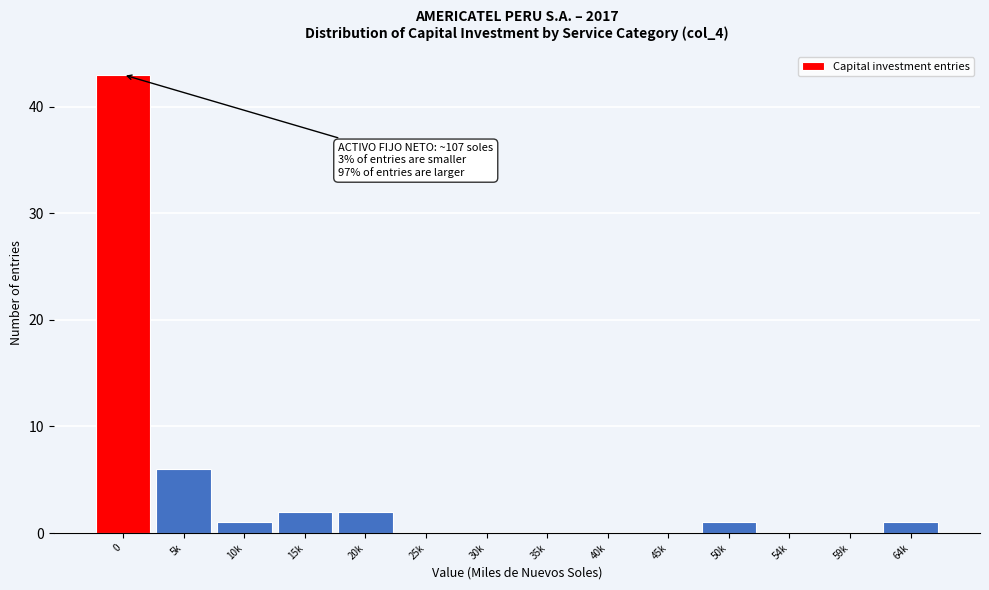

Reading left to right, transcribe all the data shown in this chart.

0=43	5k=6	10k=1	15k=2	20k=2	25k=0	30k=0	35k=0	40k=0	45k=0	50k=1	54k=0	59k=0	64k=1